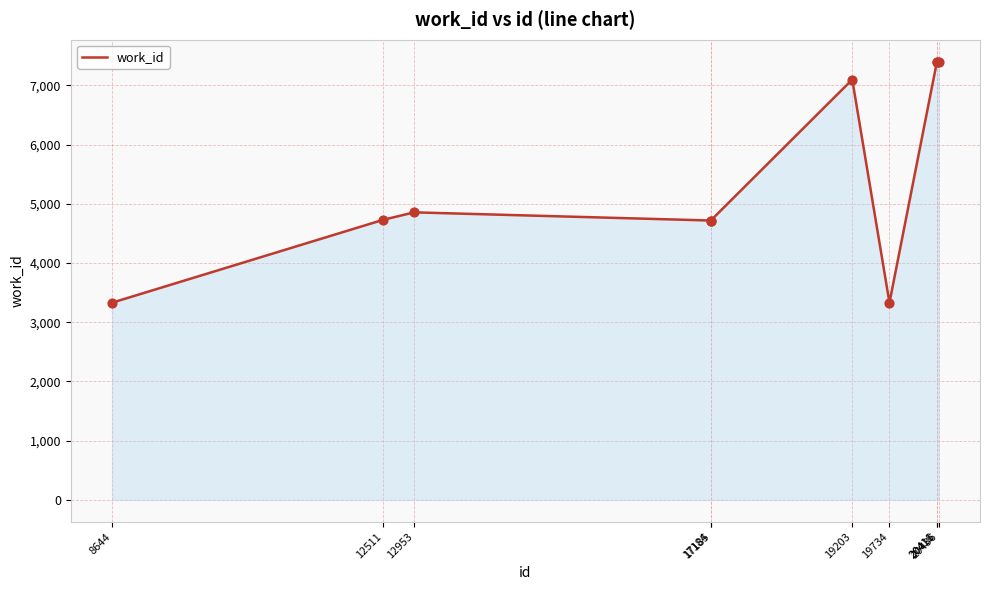

Between 19203 and 20436, which is larger?

20436